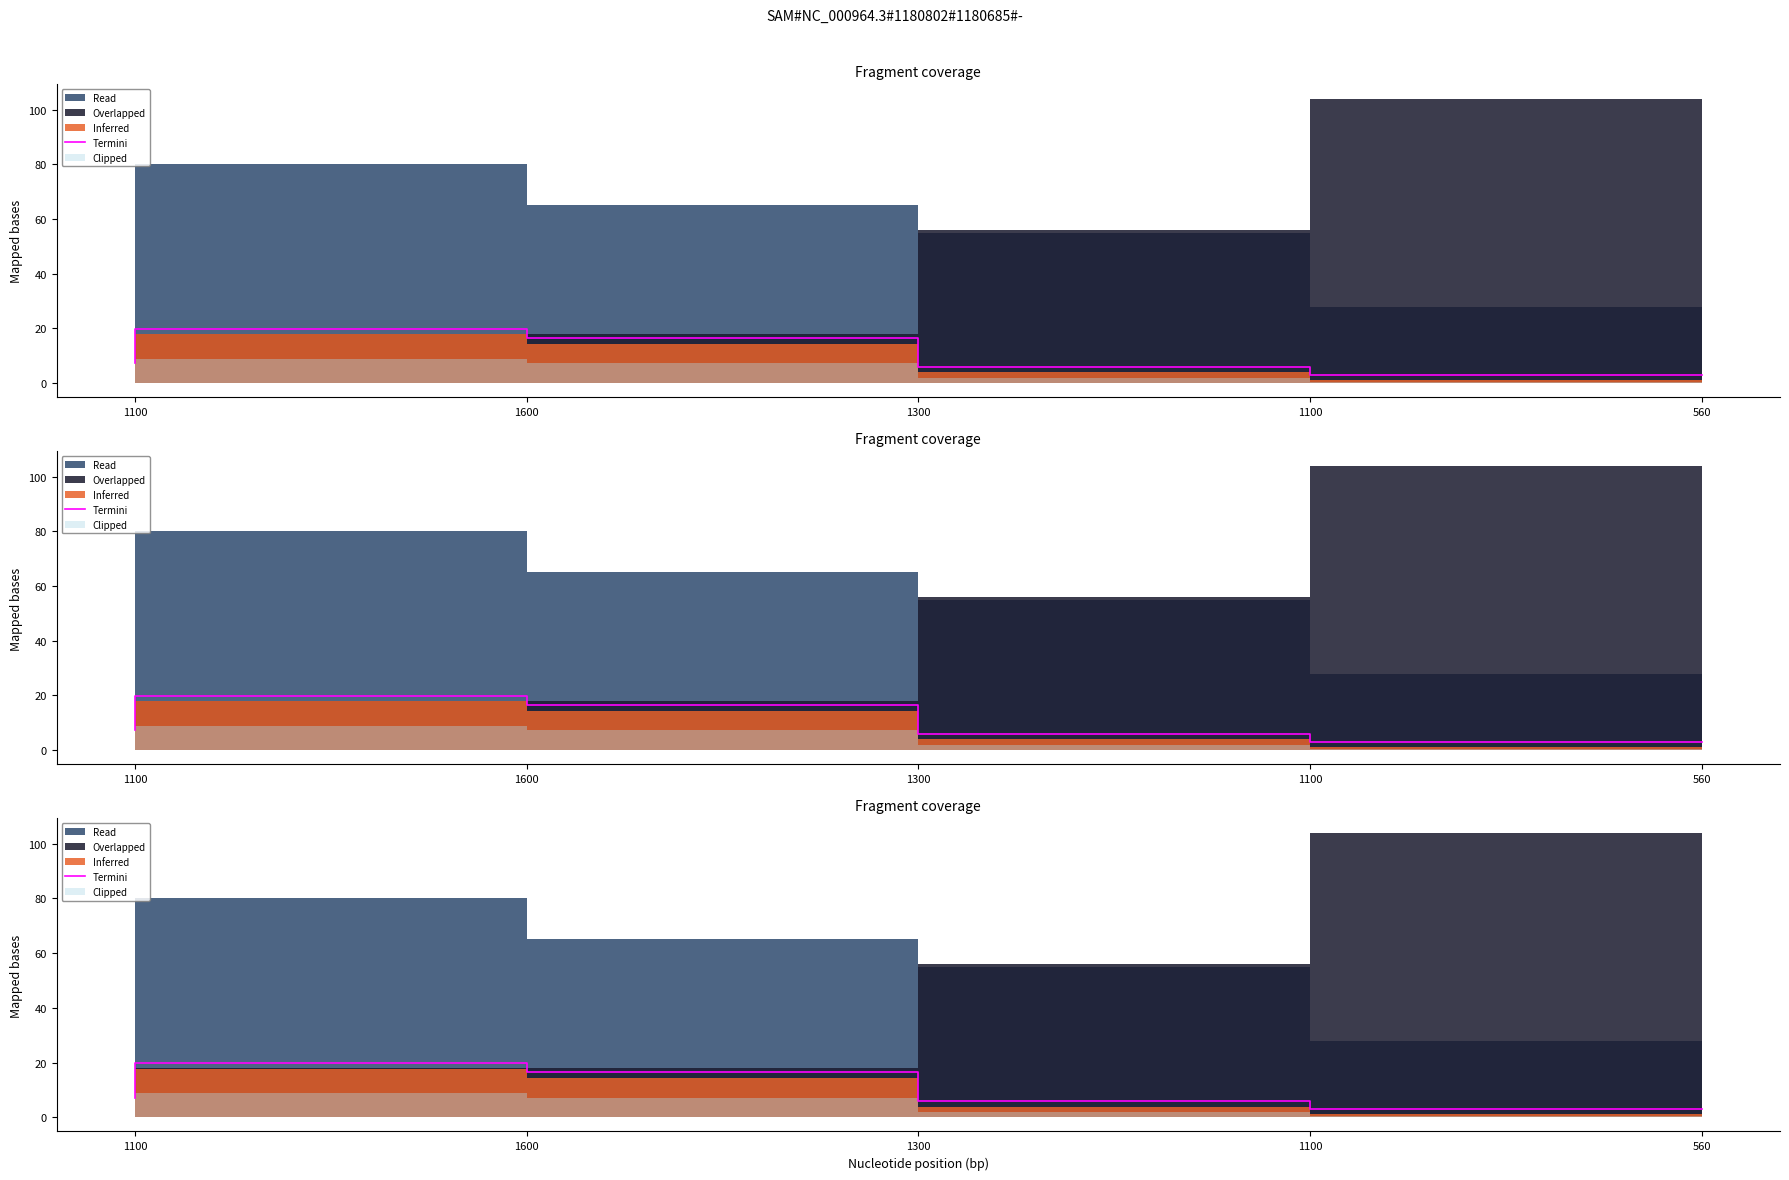

Reading left to right, transcribe all the data shown in this chart.

7.2	19.8	16.4	5.9	3.1